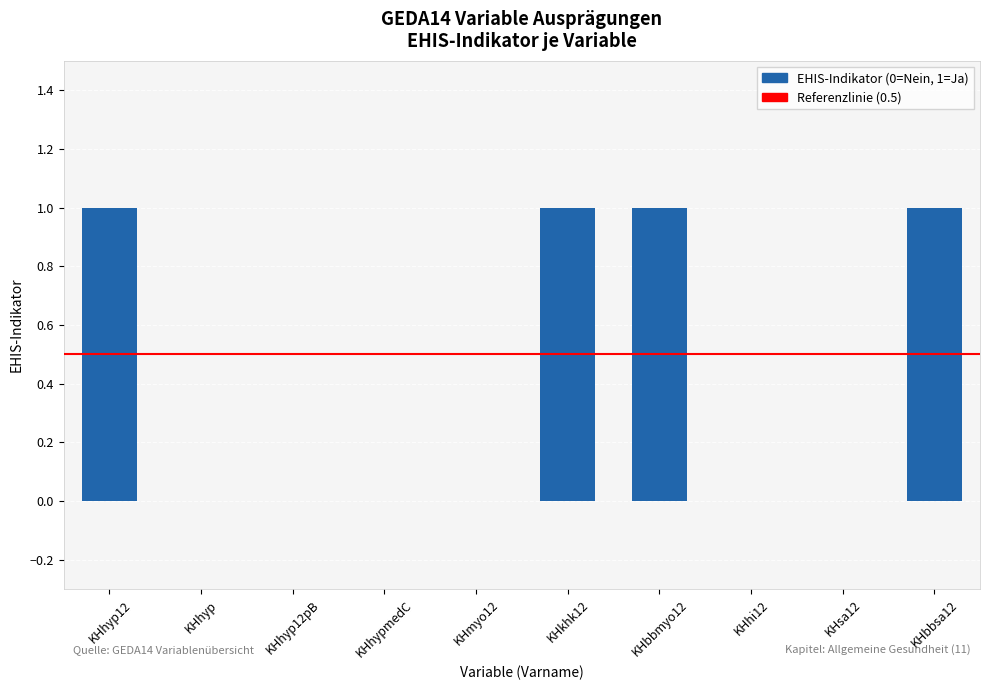

What is the sum of all values?

4